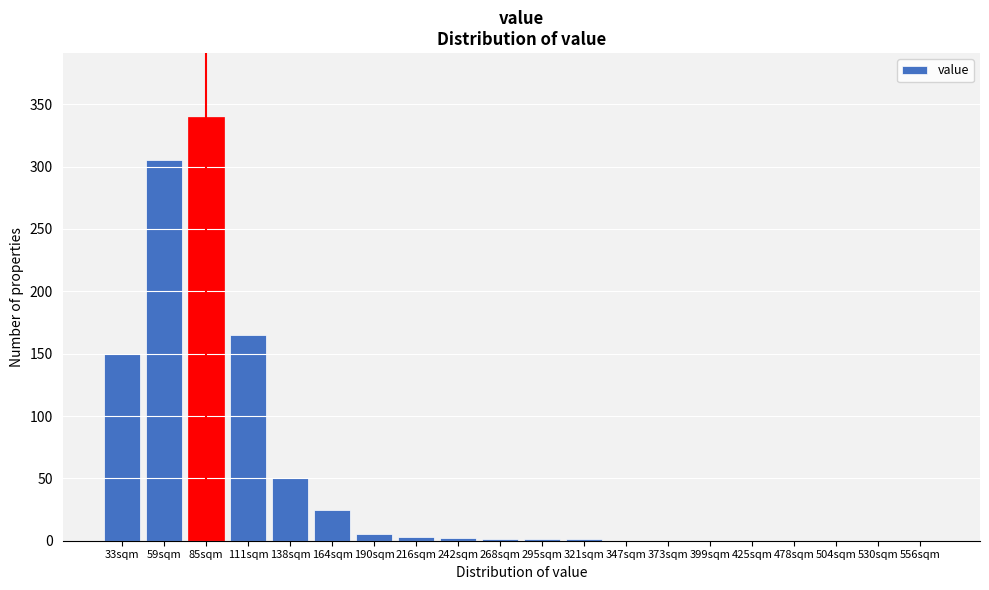

Which has a higher value, 85sqm or 530sqm?

85sqm